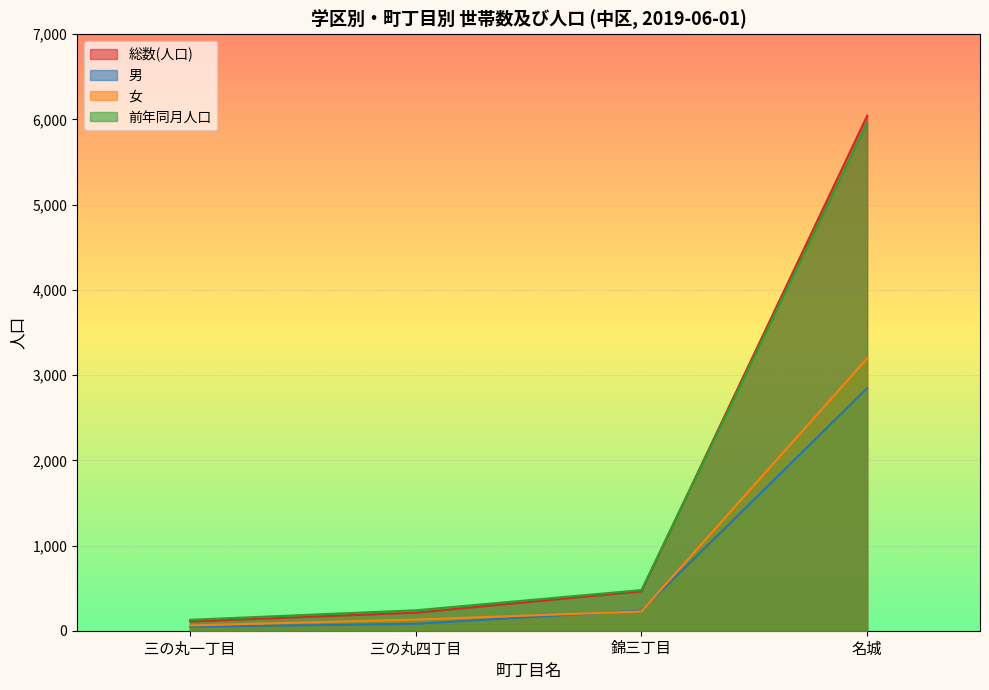

What is the average value of the 女 series?

904